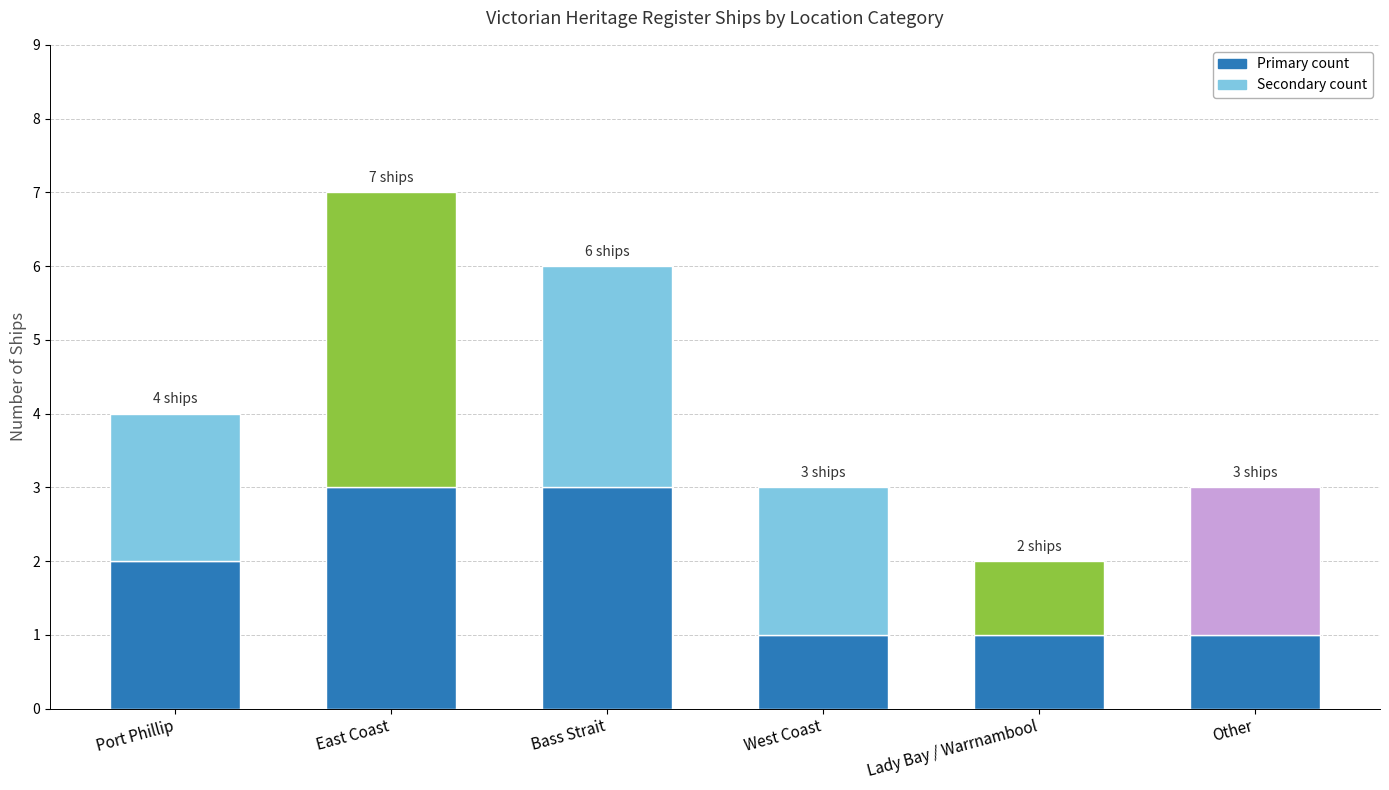

Reading right to left, what are the values for Primary count?

1	1	1	3	3	2